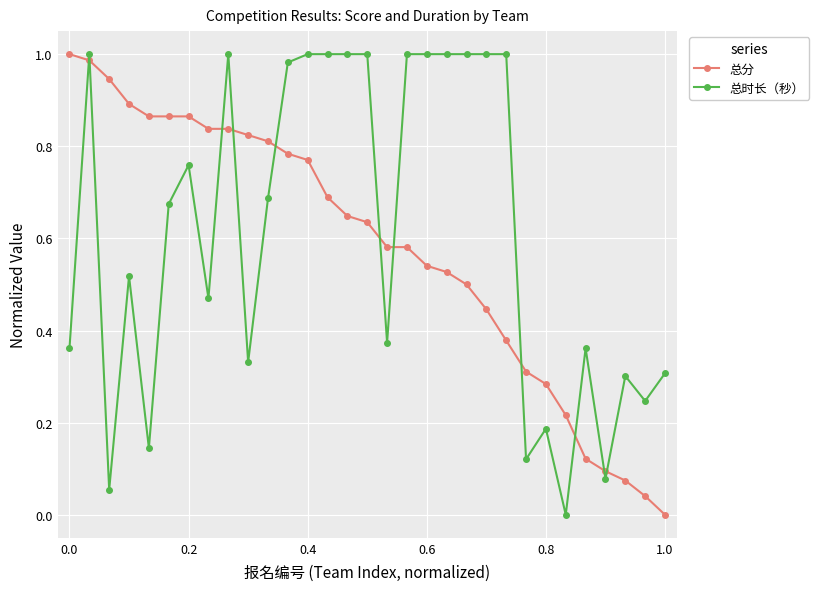

What is the sum of all 总时长（秒） values?

19.0